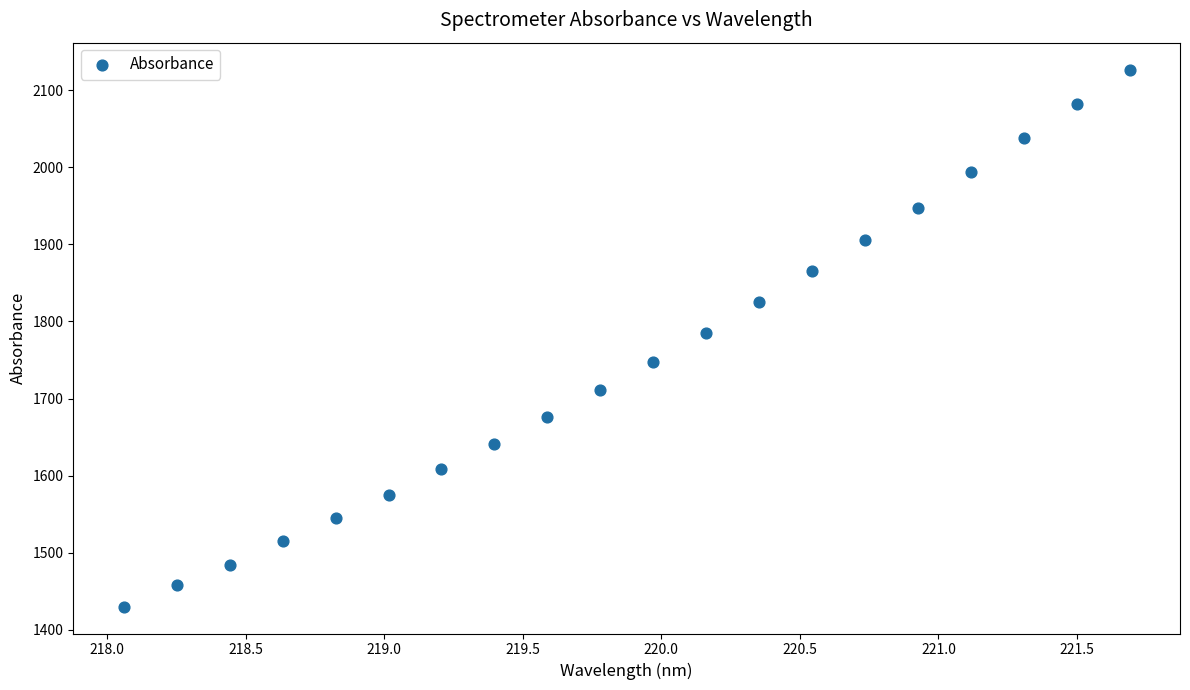

What is the range of Y values (max minus min)?

696.6